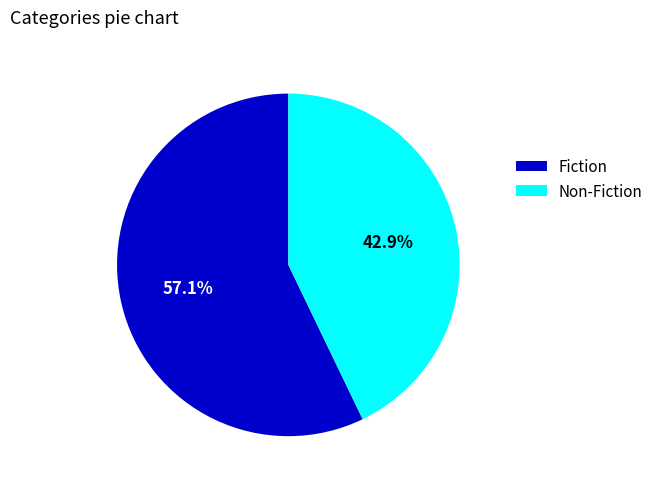

To the nearest percent, what is the combined percentage of Fiction and Non-Fiction?

100%